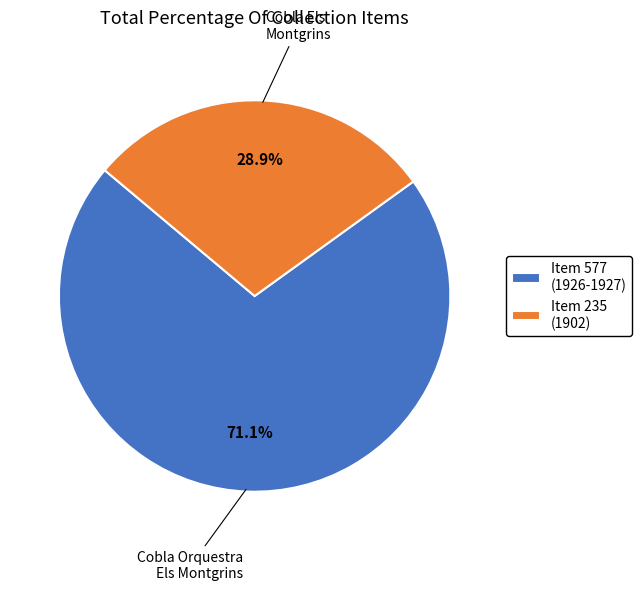

What is the smallest slice in the pie chart?

Item 235 (1902)